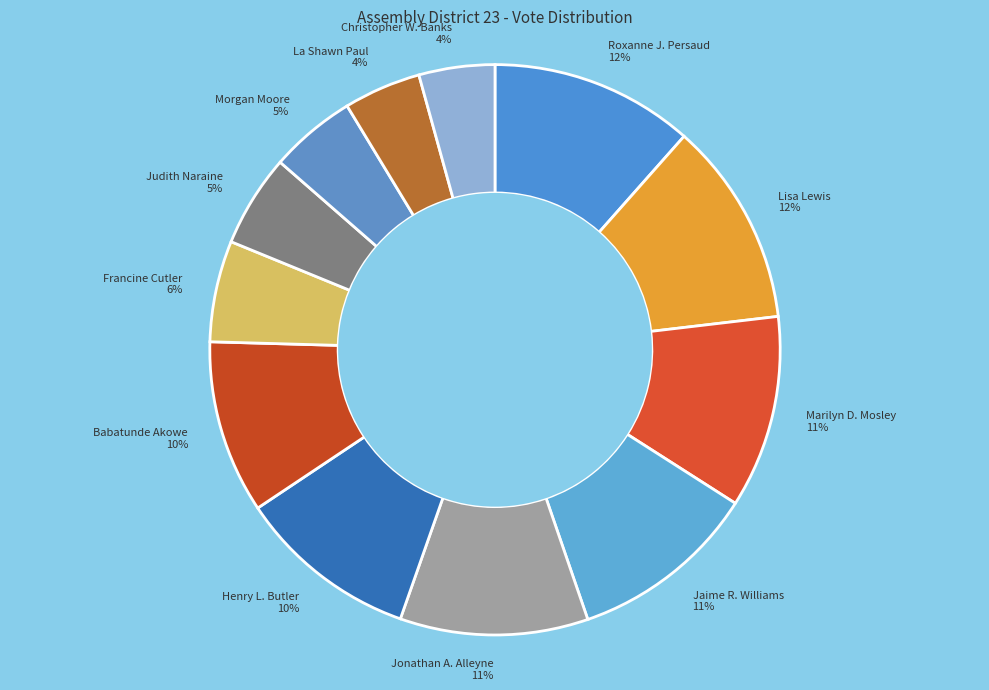

To the nearest percent, what percentage of the pie is Lisa Lewis?

12%